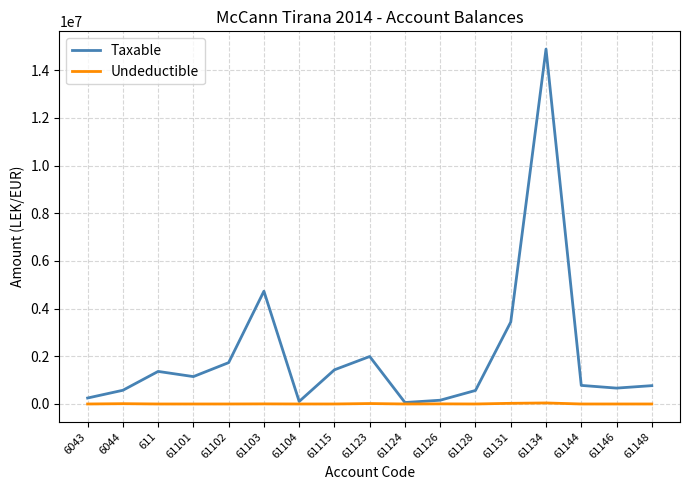

The value of Taxable at 611 is 1366068.5. True or false?

True